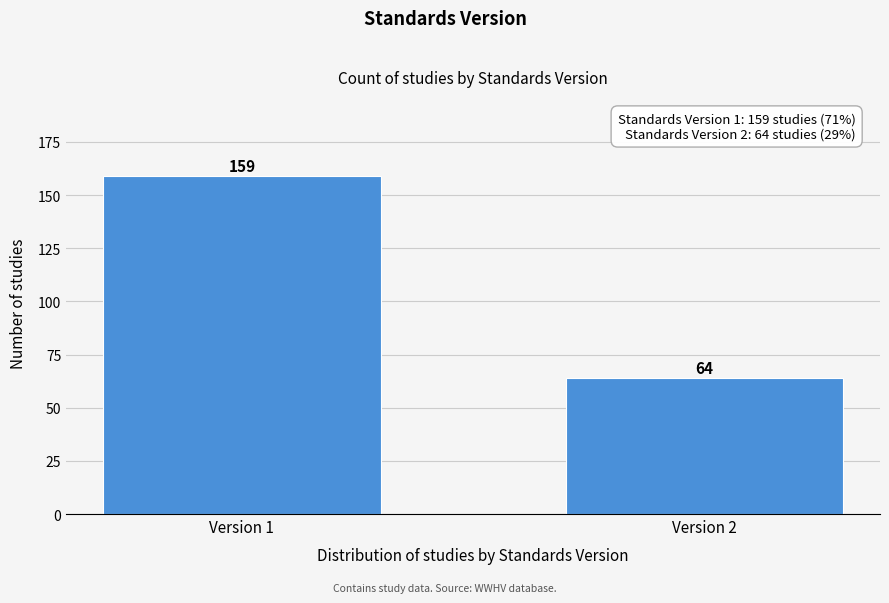

Reading left to right, transcribe all the data shown in this chart.

Version 1=159	Version 2=64